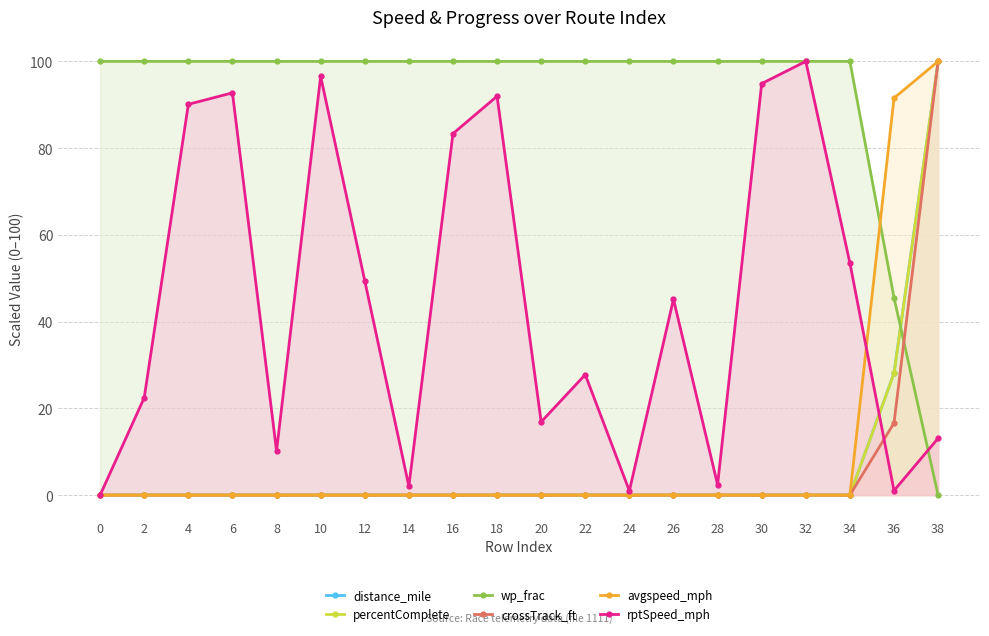

What is the difference between the maximum and second lowest values in the percentComplete series?

100.0